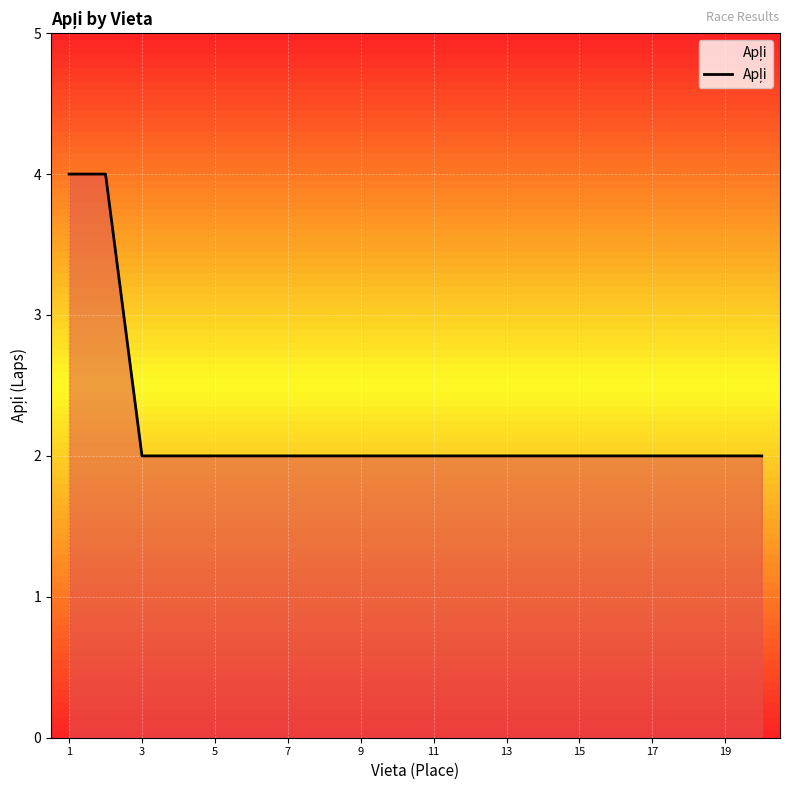

What is the difference between the maximum and minimum values?

2